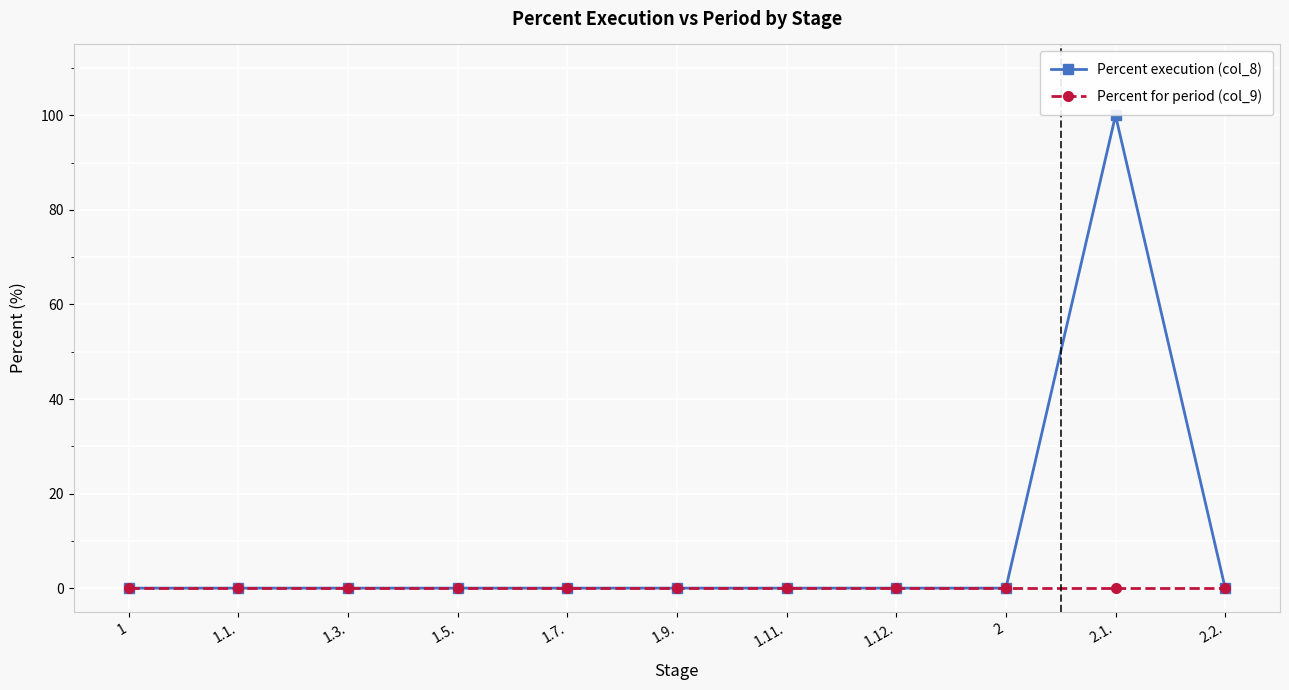

How many values in Percent execution (col_8) are above zero?

1